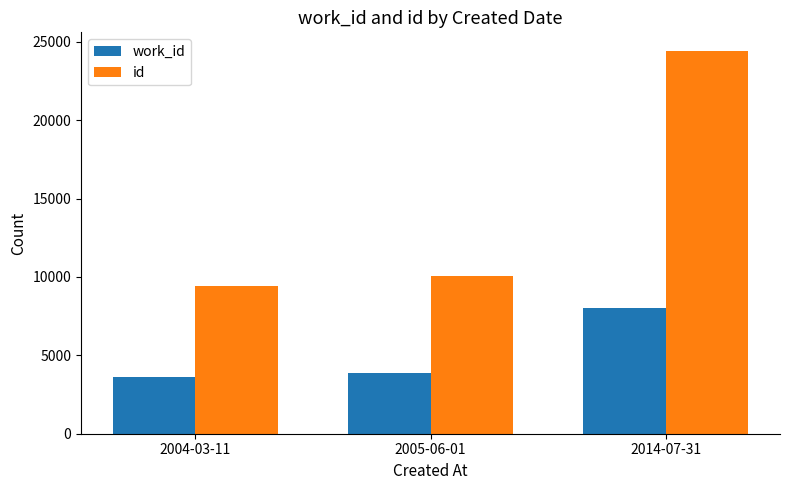

At which category does the chart reach its peak across all series?

2014-07-31